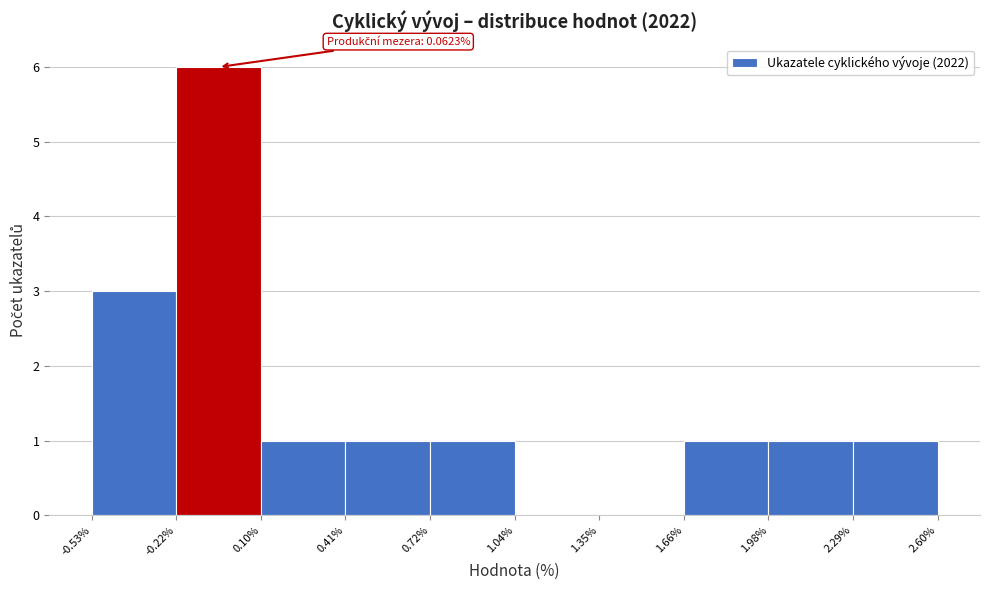

Over which range of the x-axis is the bar tallest?

-0.22% to 0.10%